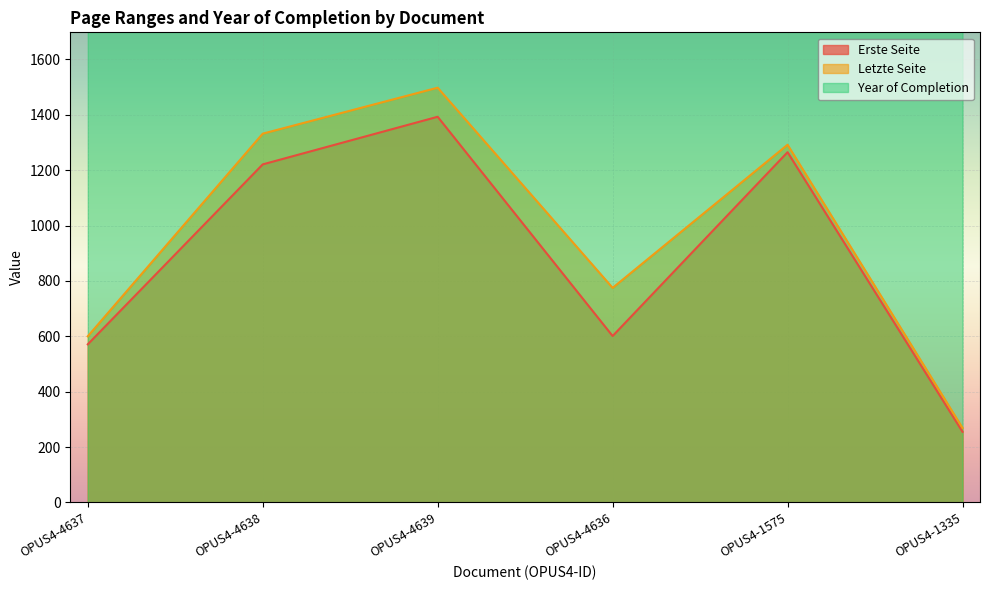

Count the number of data series in this chart.

3